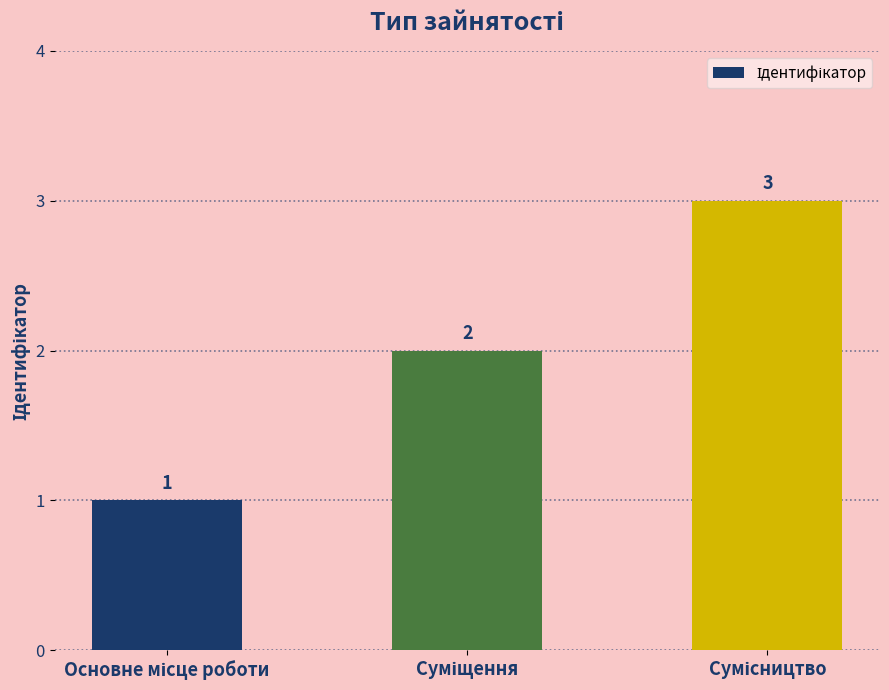

What is the smallest value displayed?

1